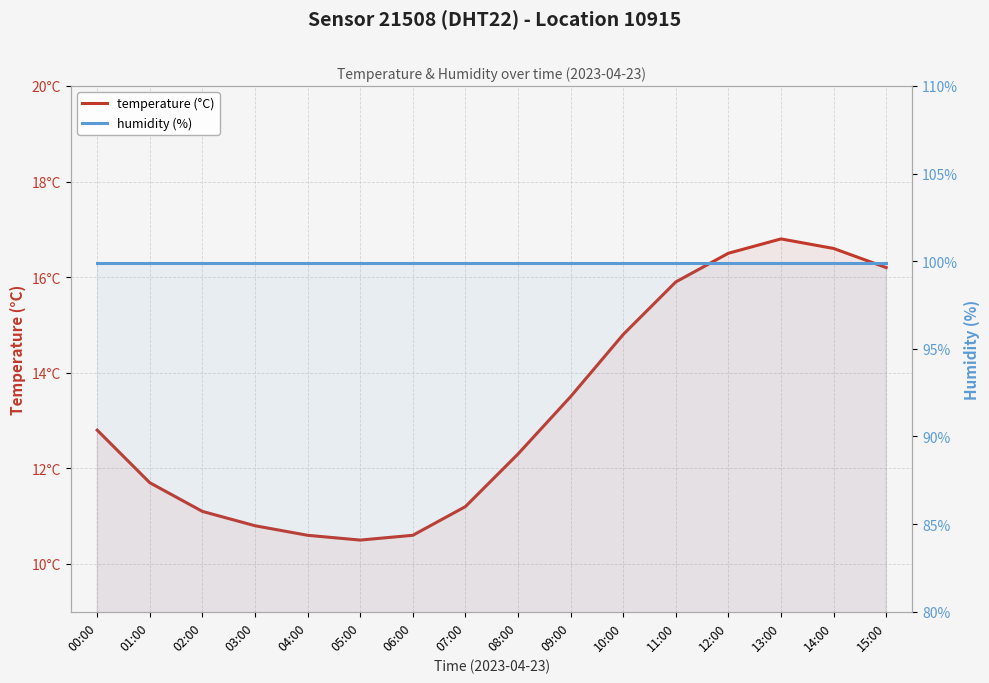

Reading left to right, transcribe all the data shown in this chart.

temperature (°C): 00:00=12.8	01:00=11.7	02:00=11.1	03:00=10.8	04:00=10.6	05:00=10.5	06:00=10.6	07:00=11.2	08:00=12.3	09:00=13.5	10:00=14.8	11:00=15.9	12:00=16.5	13:00=16.8	14:00=16.6	15:00=16.2
humidity (%): 00:00=99.9	01:00=99.9	02:00=99.9	03:00=99.9	04:00=99.9	05:00=99.9	06:00=99.9	07:00=99.9	08:00=99.9	09:00=99.9	10:00=99.9	11:00=99.9	12:00=99.9	13:00=99.9	14:00=99.9	15:00=99.9